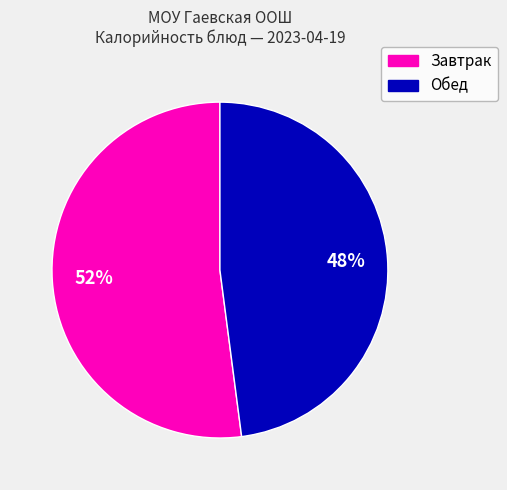

Do Завтрак and Обед together represent more than half of the pie?

Yes